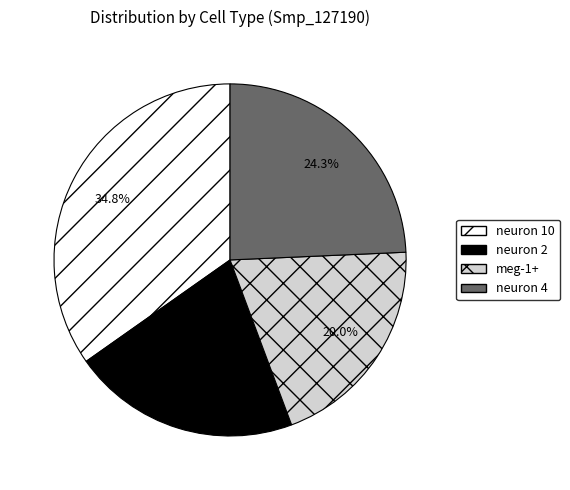

To the nearest percent, what percentage of the pie is neuron 2?

21%